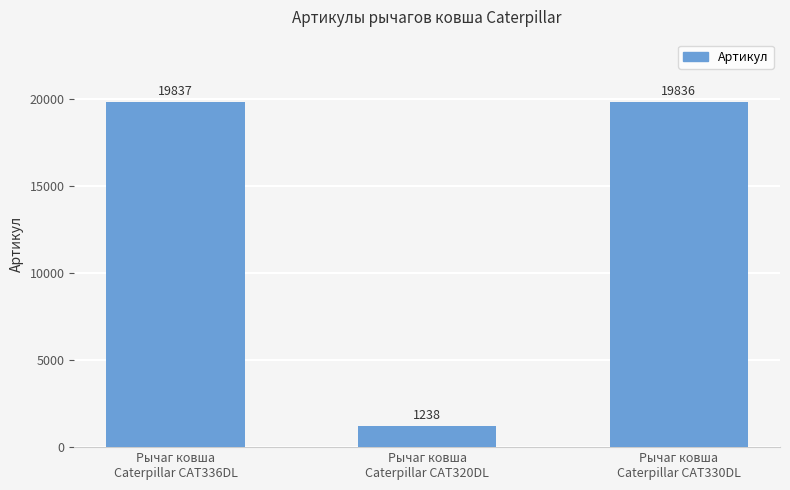

Rank the categories by value from lowest to highest.

Рычаг ковша
Caterpillar CAT320DL, Рычаг ковша
Caterpillar CAT330DL, Рычаг ковша
Caterpillar CAT336DL